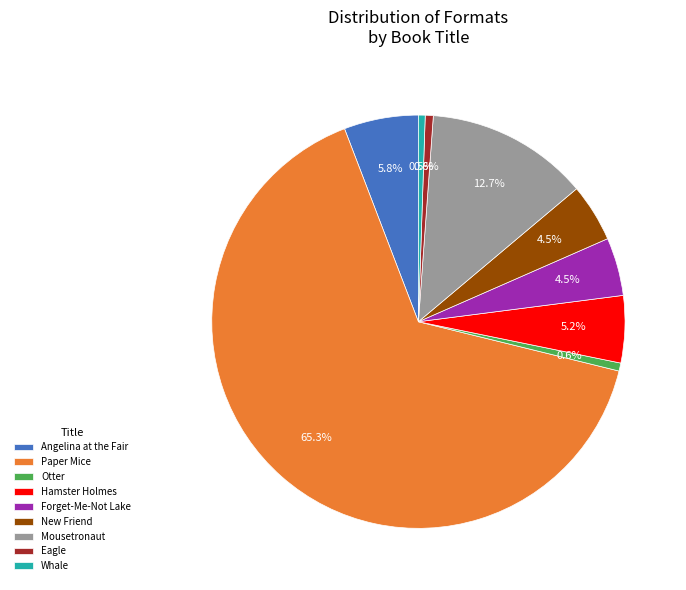

Is it true that Paper Mice is 65% of the pie?

True